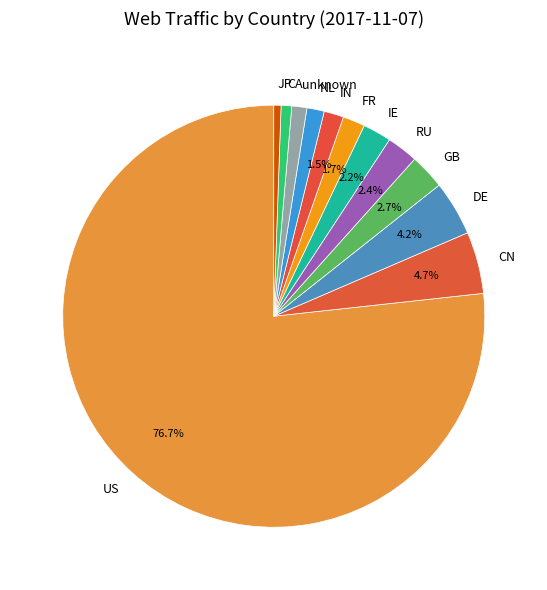

Count the number of slices in the pie.

12